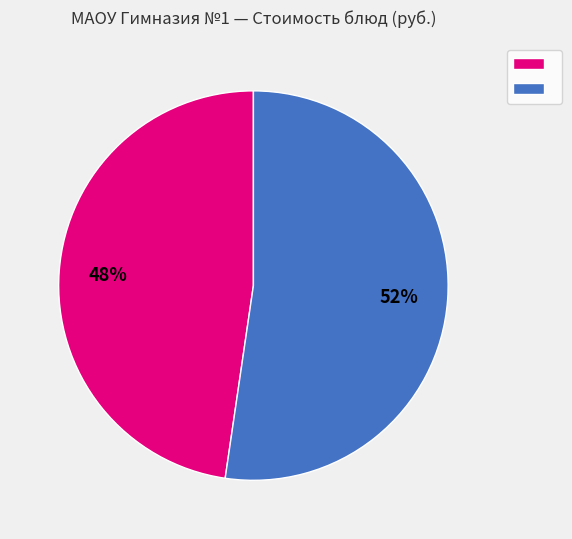

How many segments does this pie chart have?

2